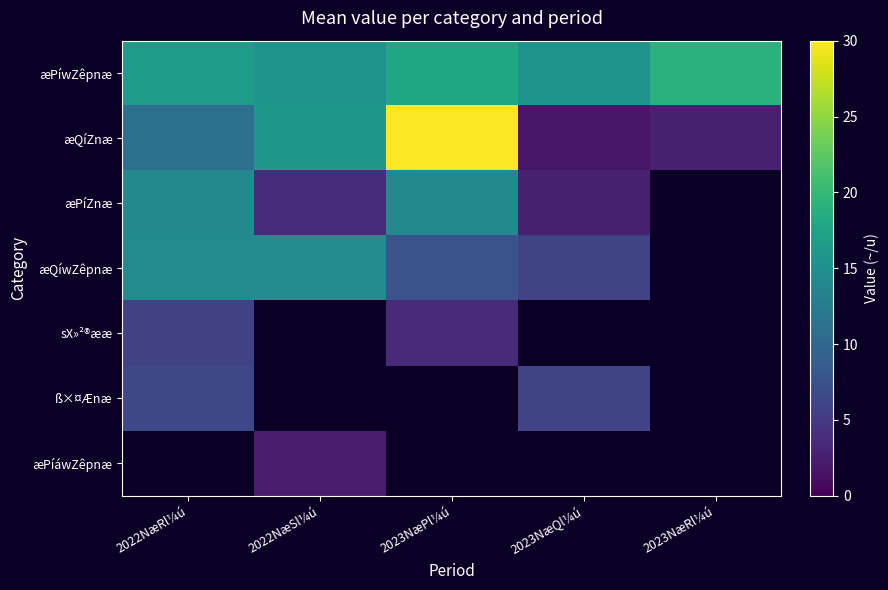

Where is ß×¤Ænæ nearest to the value 6?

2023NæQl¼ú